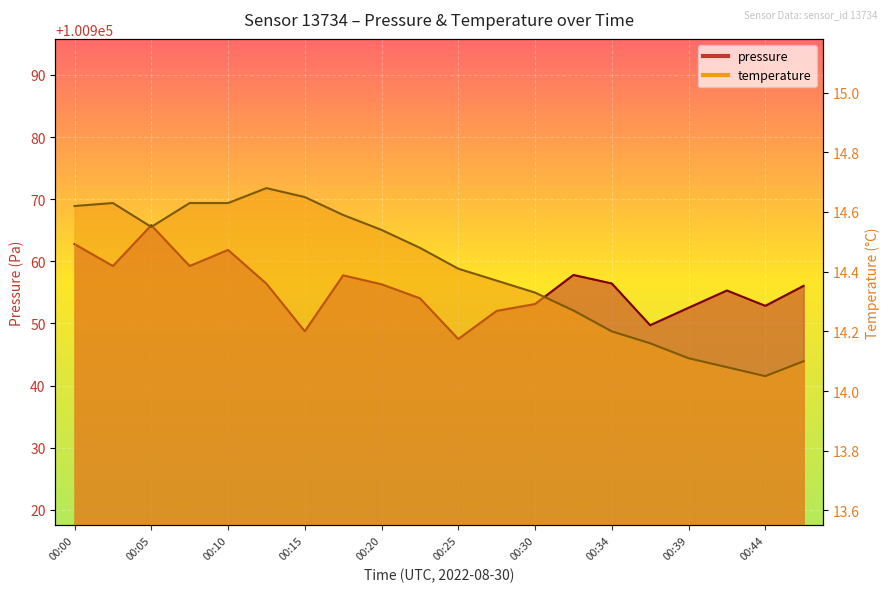

Reading left to right, what are all the values shown in this chart?

pressure: 00:00=100962.8	00:03=100959.2	00:05=100965.8	00:07=100959.2	00:10=100961.8	00:12=100956.4	00:15=100948.8	00:17=100957.8	00:20=100956.3	00:22=100954.1	00:25=100947.5	00:27=100952.0	00:30=100953.1	00:32=100957.8	00:34=100956.4	00:37=100949.7	00:39=100952.5	00:42=100955.3	00:44=100952.8	00:47=100956.1
temperature: 00:00=14.6	00:03=14.6	00:05=14.6	00:07=14.6	00:10=14.6	00:12=14.7	00:15=14.7	00:17=14.6	00:20=14.5	00:22=14.5	00:25=14.4	00:27=14.4	00:30=14.3	00:32=14.3	00:34=14.2	00:37=14.2	00:39=14.1	00:42=14.1	00:44=14.1	00:47=14.1